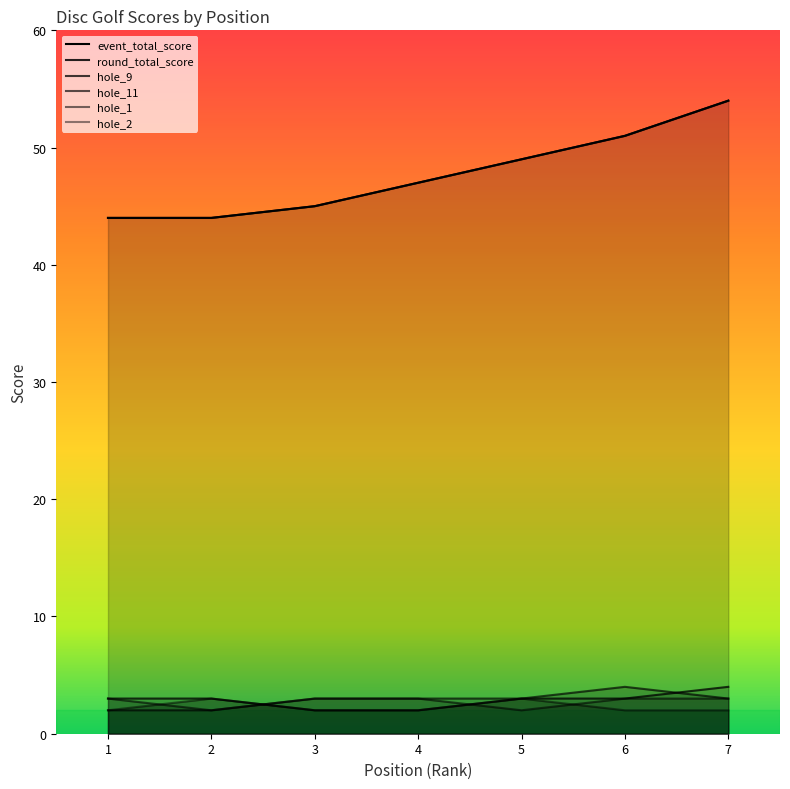

List the labels in order of hole_9 value, smallest first.

3, 4, 1, 2, 5, 6, 7